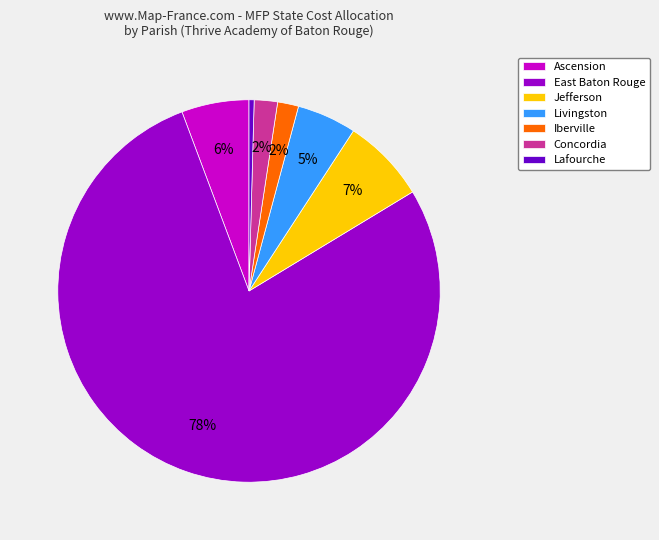

Do Ascension and Livingston together represent more than half of the pie?

No